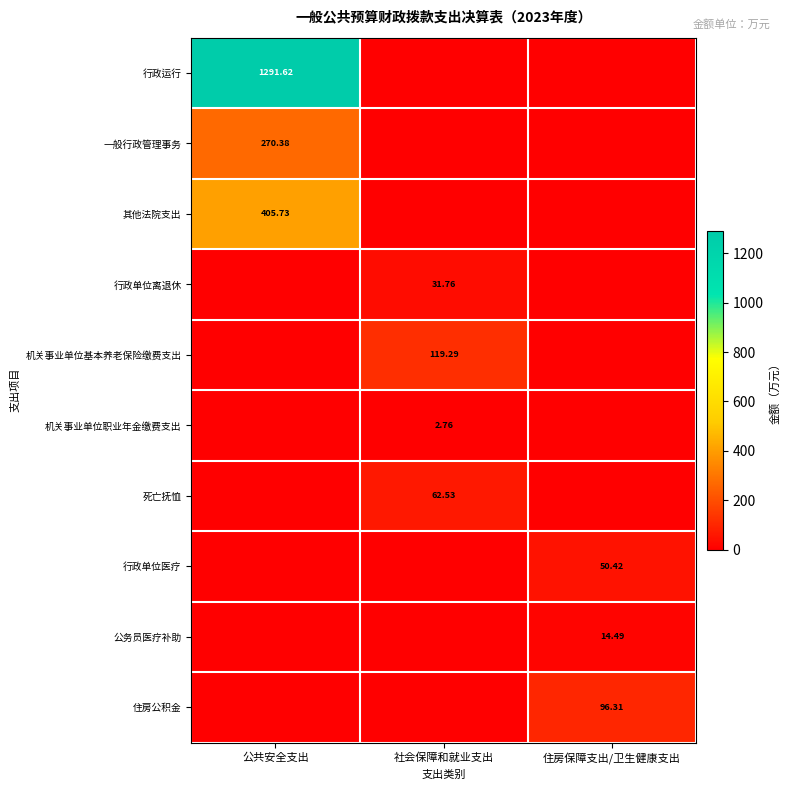

True or false: 公务员医疗补助 has a value of 0.0 at 社会保障和就业支出.

True